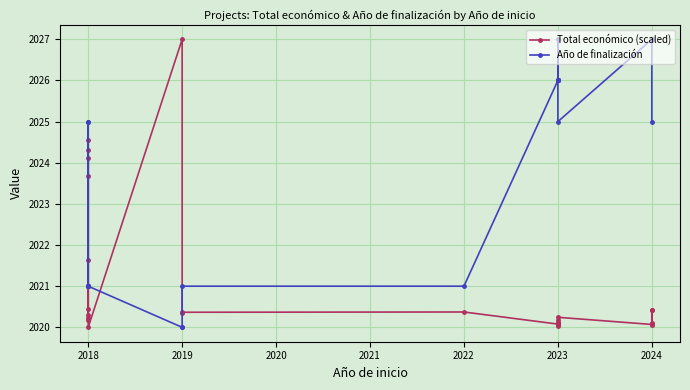

What is the average value of the Total económico (scaled) series?

2020.9